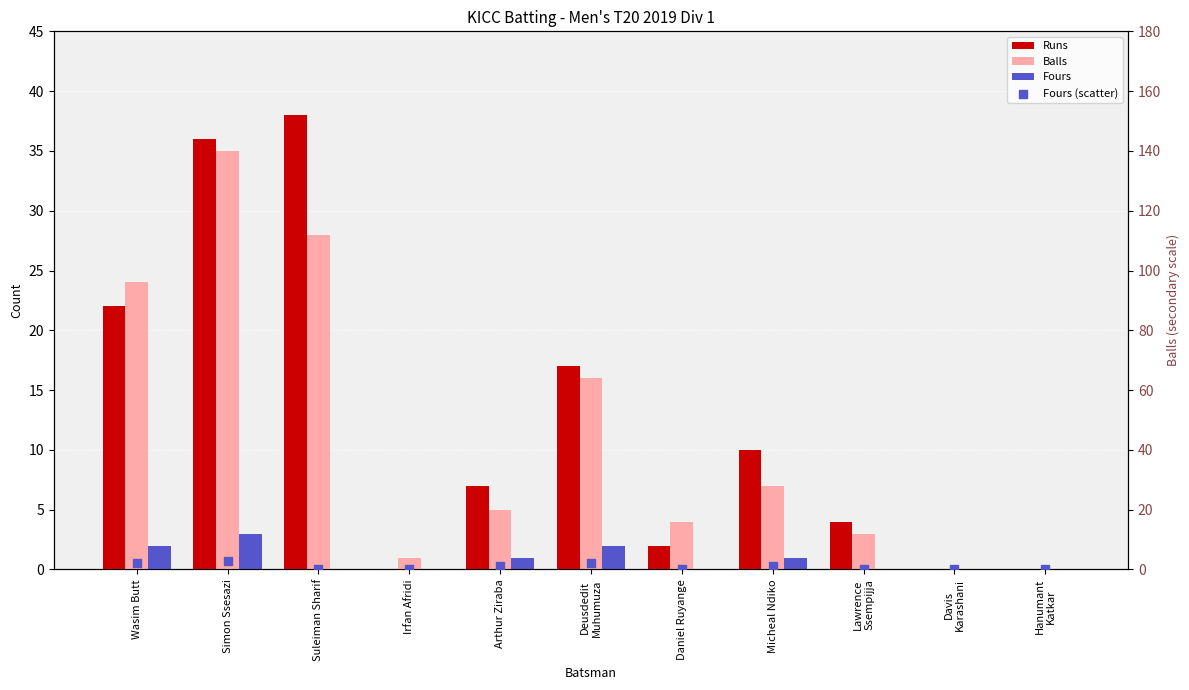

Which series reaches the maximum Y coordinate?

Runs